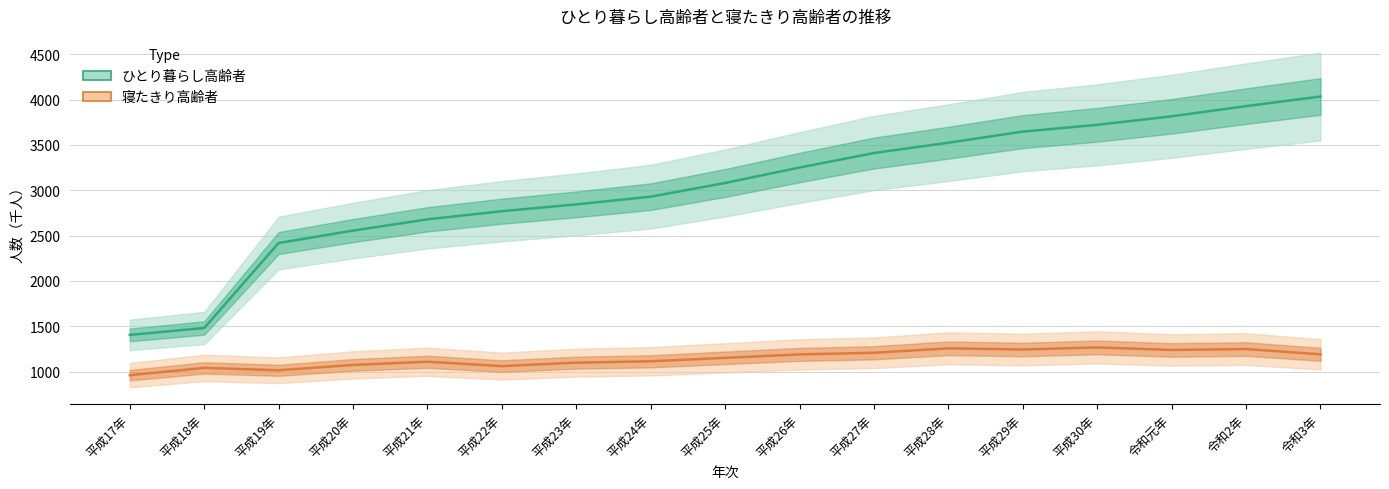

True or false: 寝たきり高齢者 has a value of 334 at 平成22年.

False